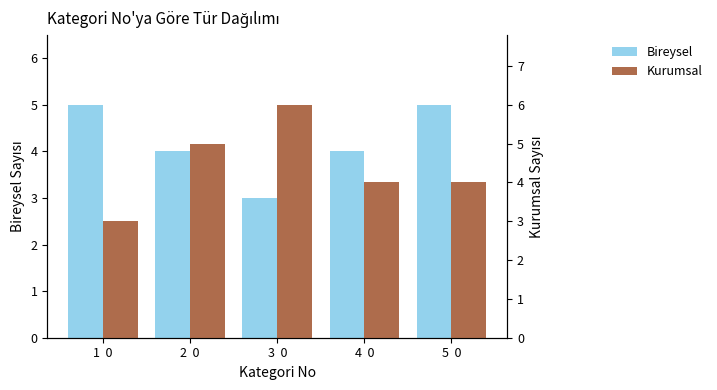

What are all the series names shown in the legend?

Bireysel, Kurumsal